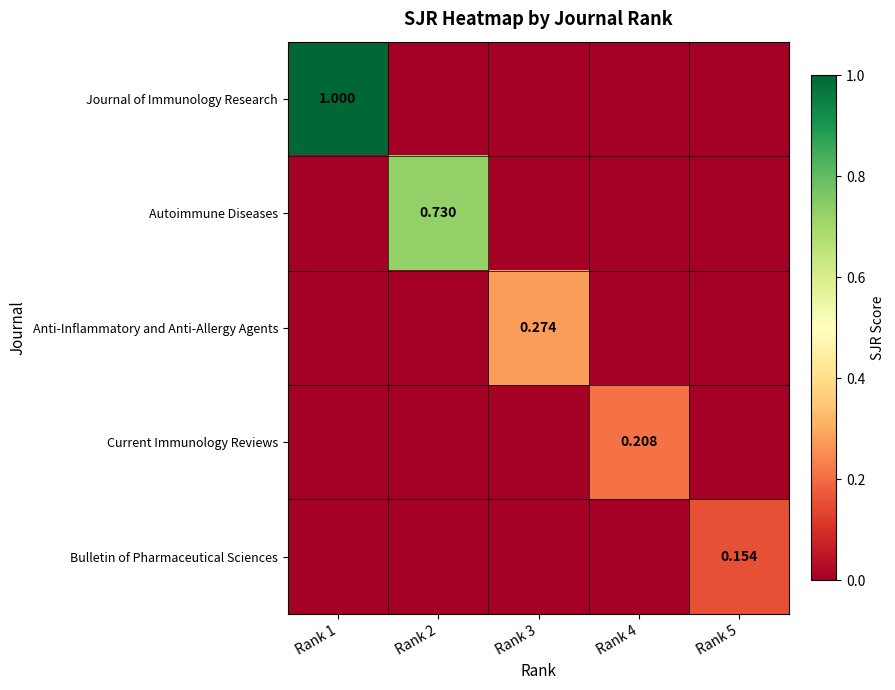

What is the spread (max minus min) of values at Rank 4?

0.2